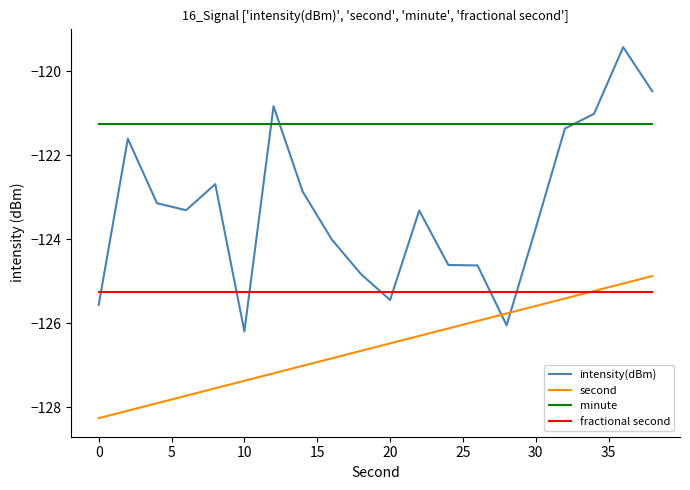

What are all the series names shown in the legend?

intensity(dBm), second, minute, fractional second